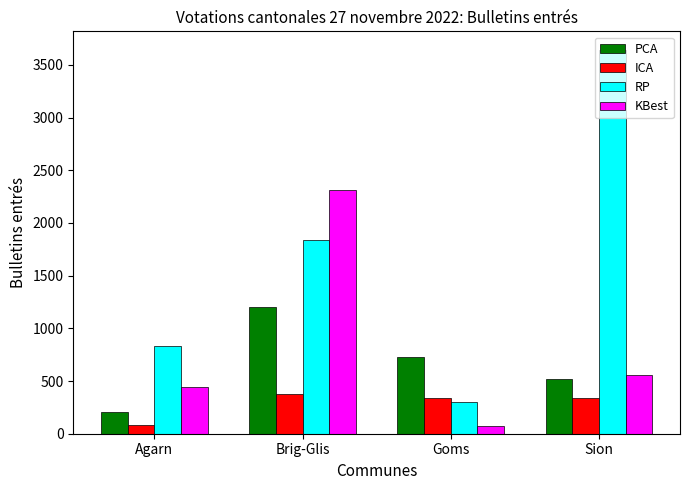

Which series has the largest total across all categories?

RP